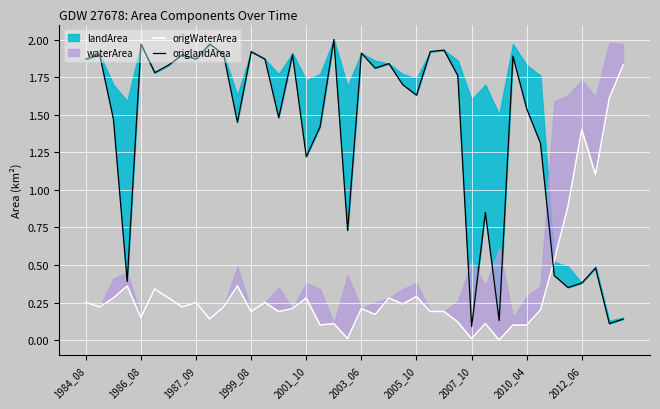

What is the sum of all origWaterArea values?

14.0